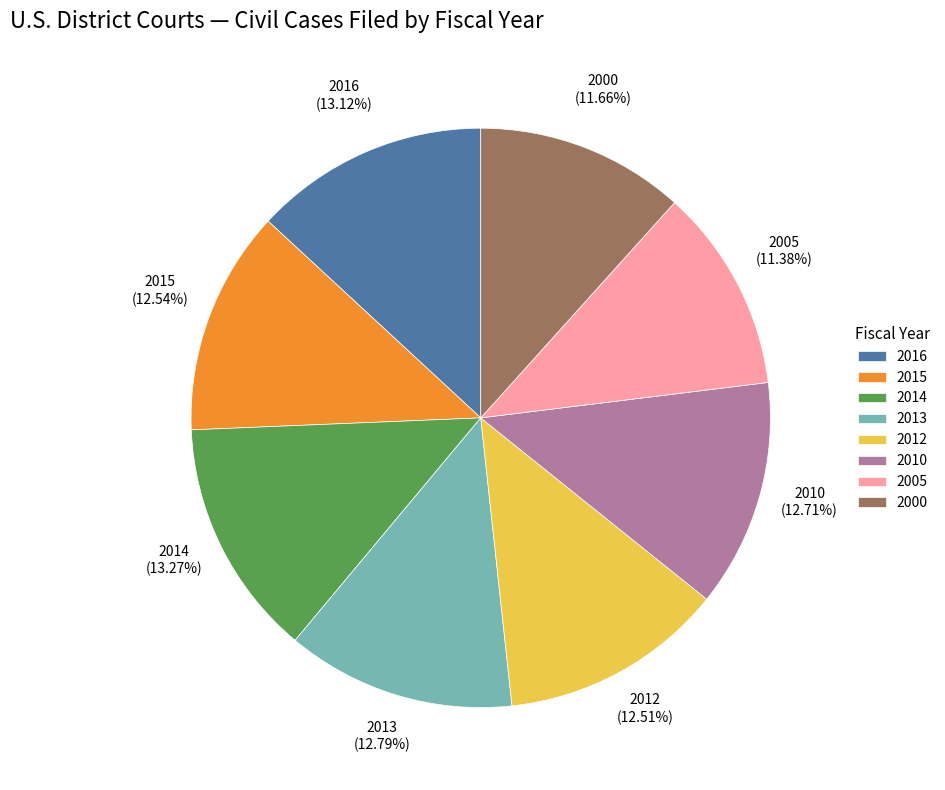

True or false: 2014 accounts for 26% of the total.

False